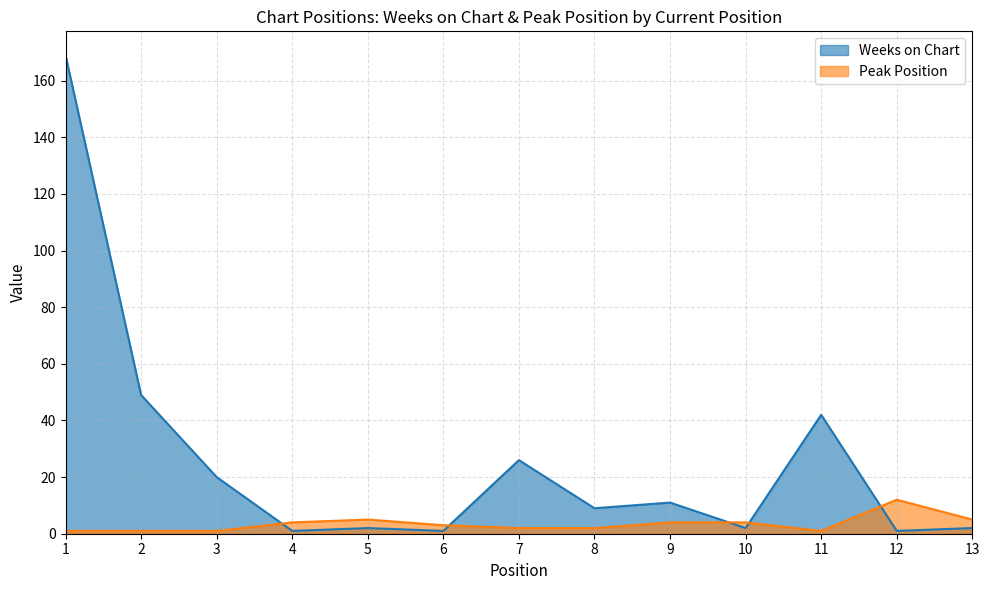

What is the average value of the Weeks on Chart series?

26